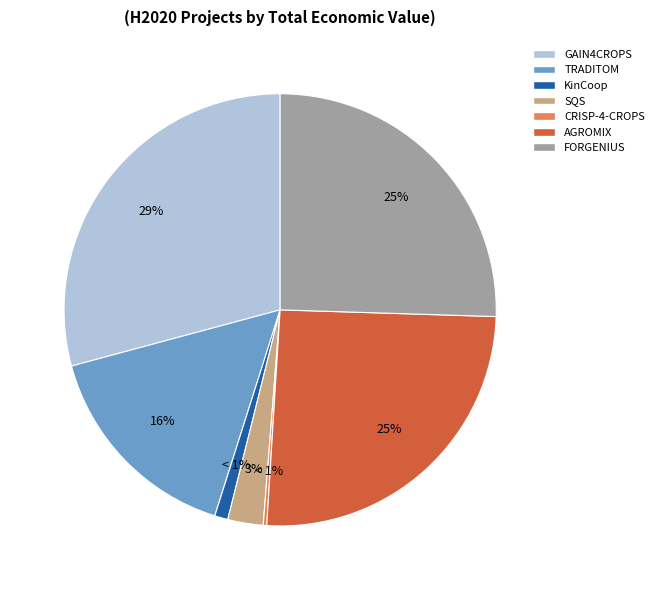

Is it true that FORGENIUS is 25% of the pie?

True